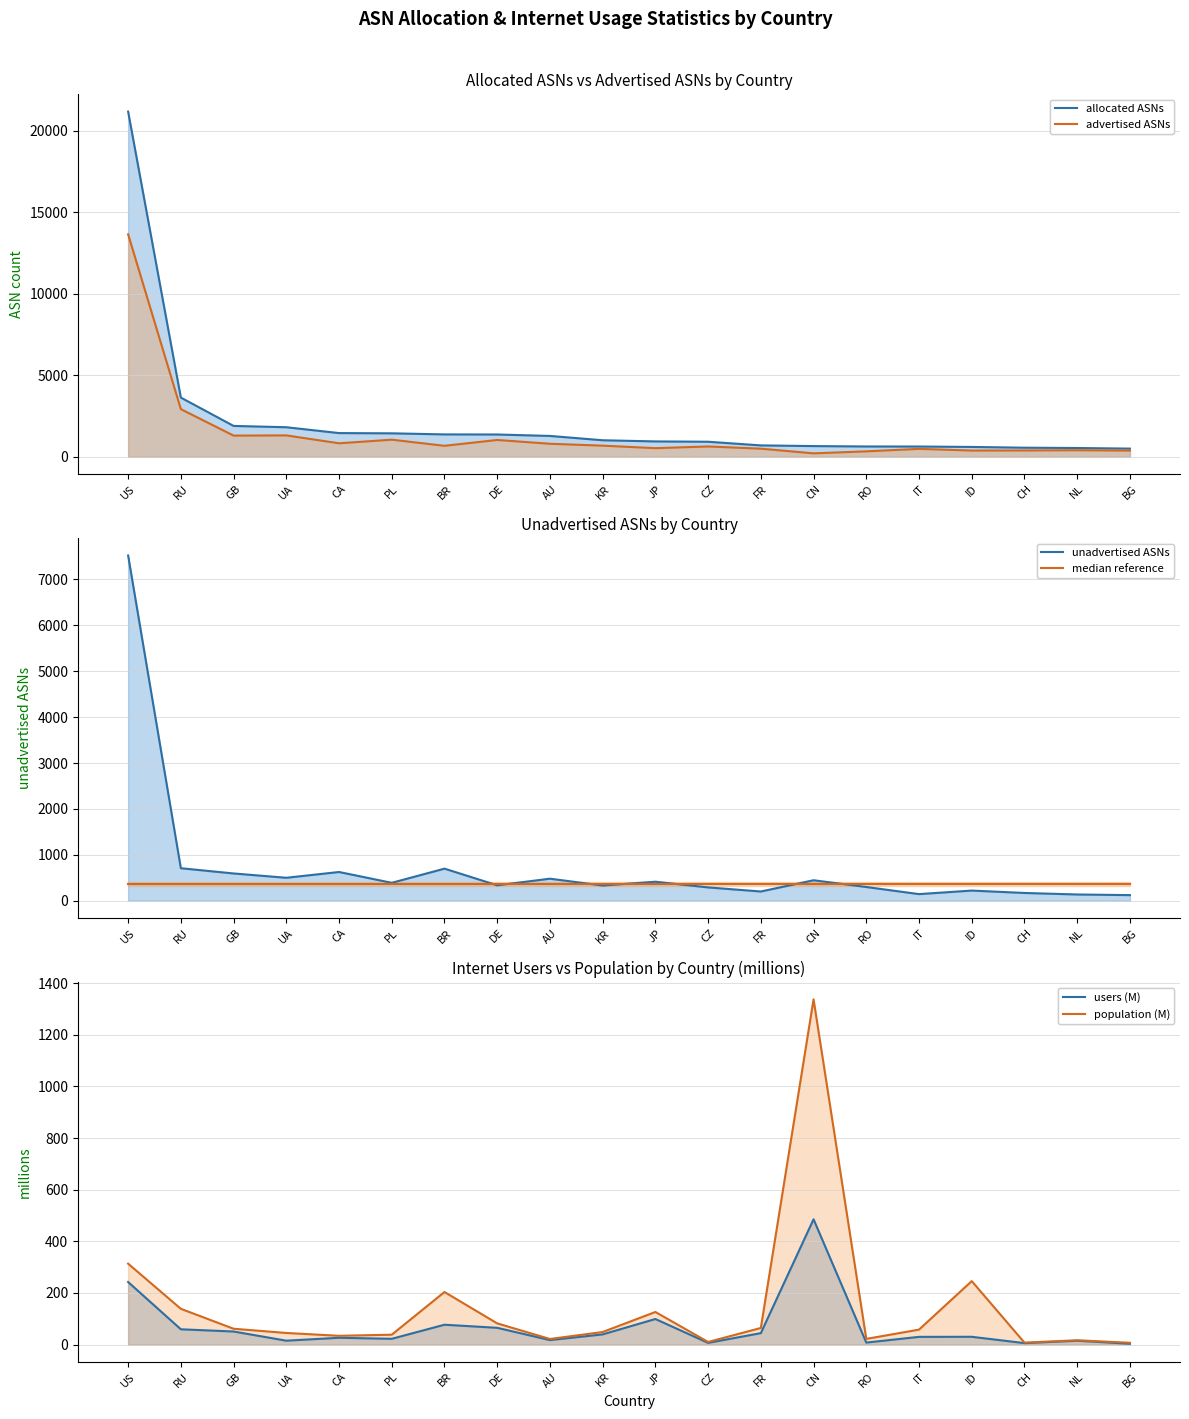

Which series has the widest spread of values?

allocated ASNs